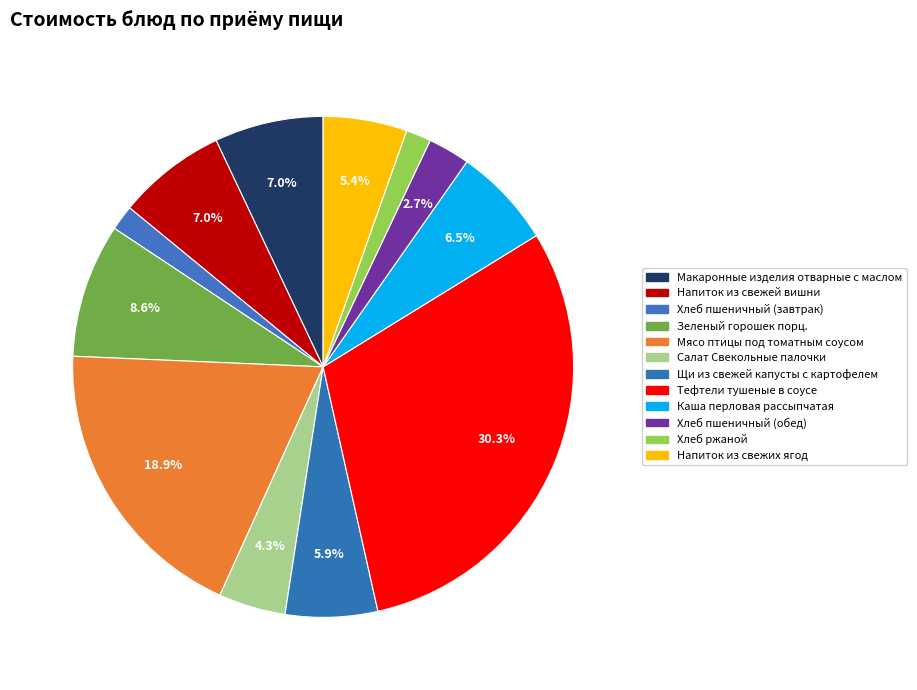

Which slice is the smallest?

Хлеб пшеничный (завтрак)